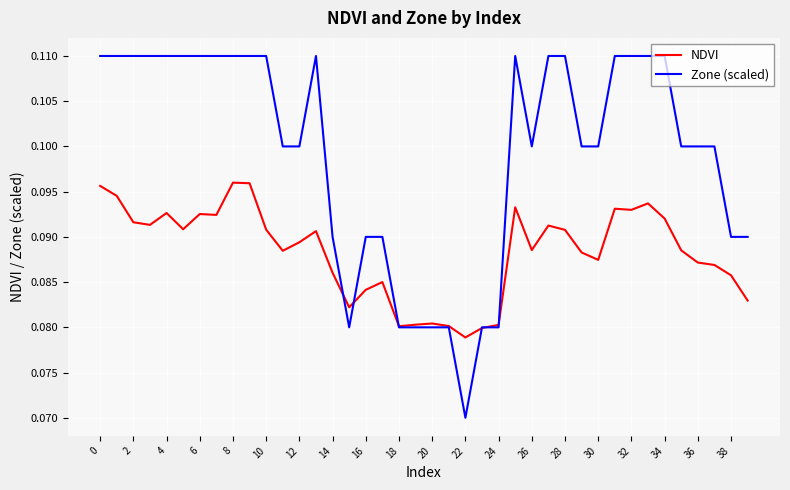

Rank the series by their average value, from lowest to highest.

NDVI, Zone (scaled)